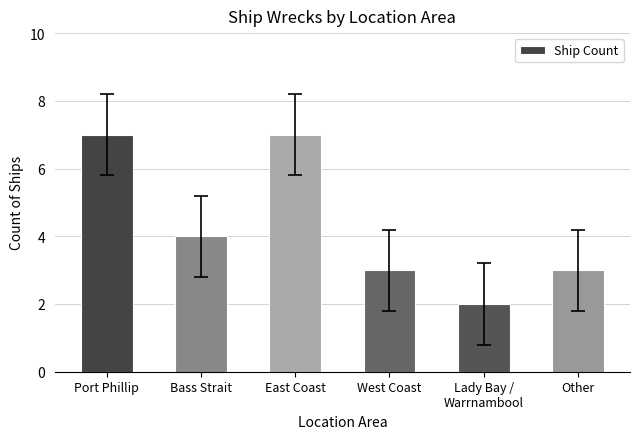

What is the value of the 2nd bar from the left?

4